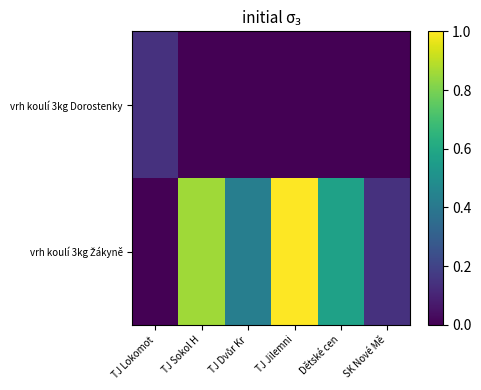

Which has a higher value, TJ Lokomot or Dětské cen?

TJ Lokomot